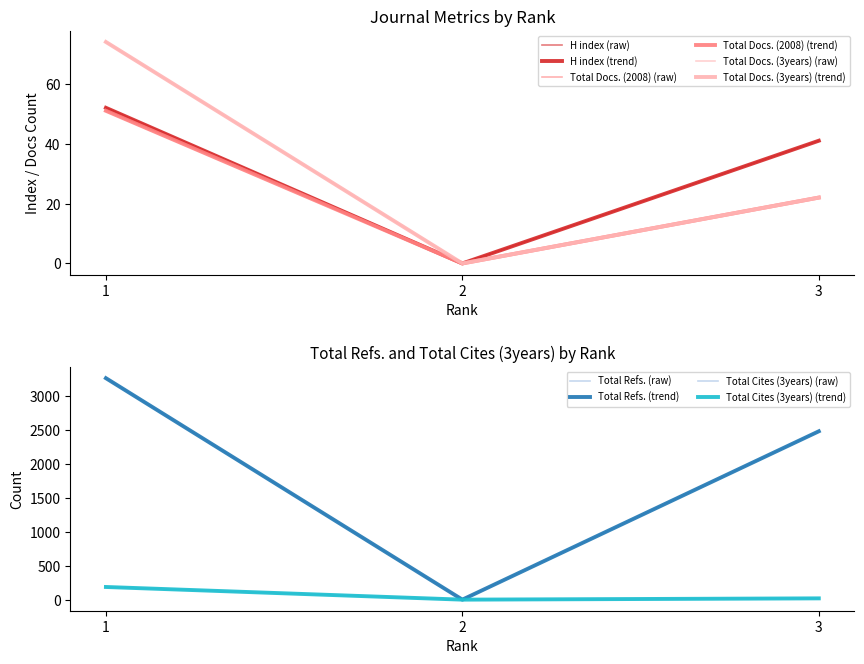

Reading right to left, what are all the values shown in this chart?

H index: 3=41	2=0	1=52
Total Docs. (2008): 3=22	2=0	1=51
Total Docs. (3years): 3=22	2=0	1=74
Total Refs.: 3=2485	2=0	1=3269
Total Cites (3years): 3=19	2=0	1=187